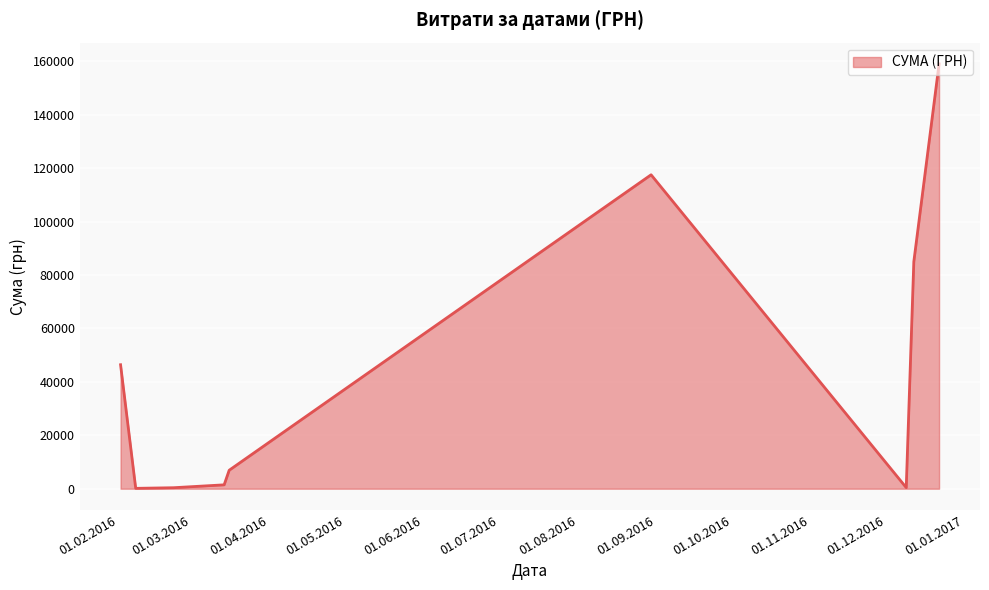

How many lines are shown in the chart?

1